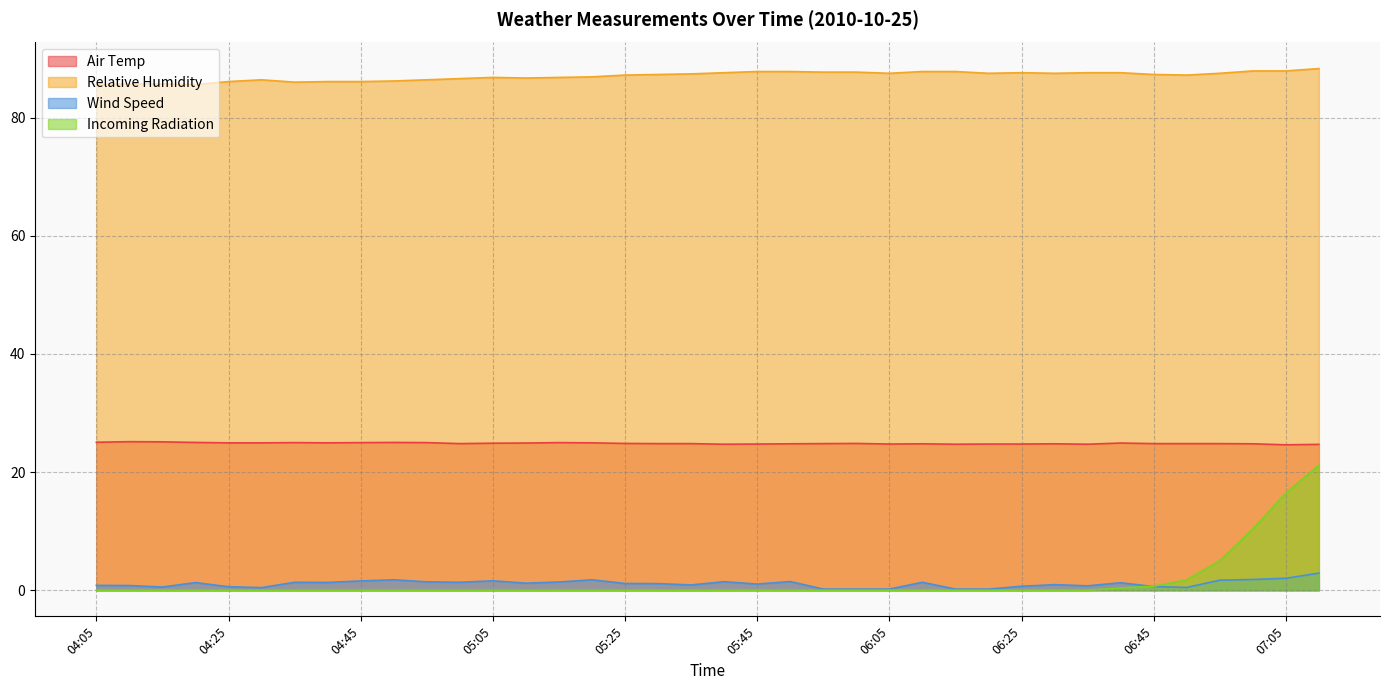

What is the maximum value for Relative Humidity?

88.3